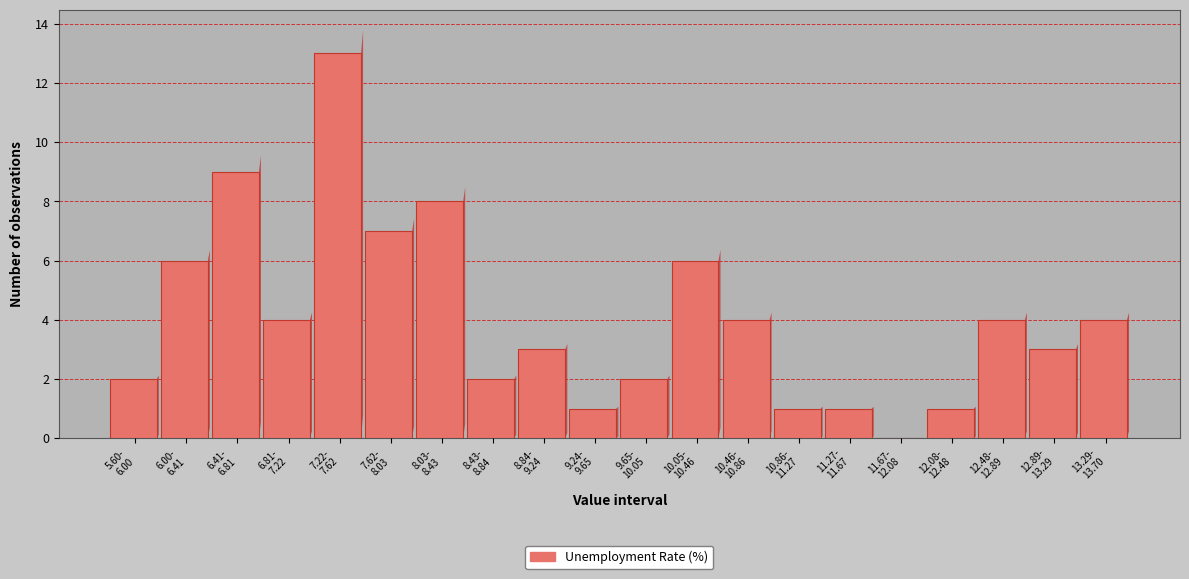

What is the greatest value displayed?

13